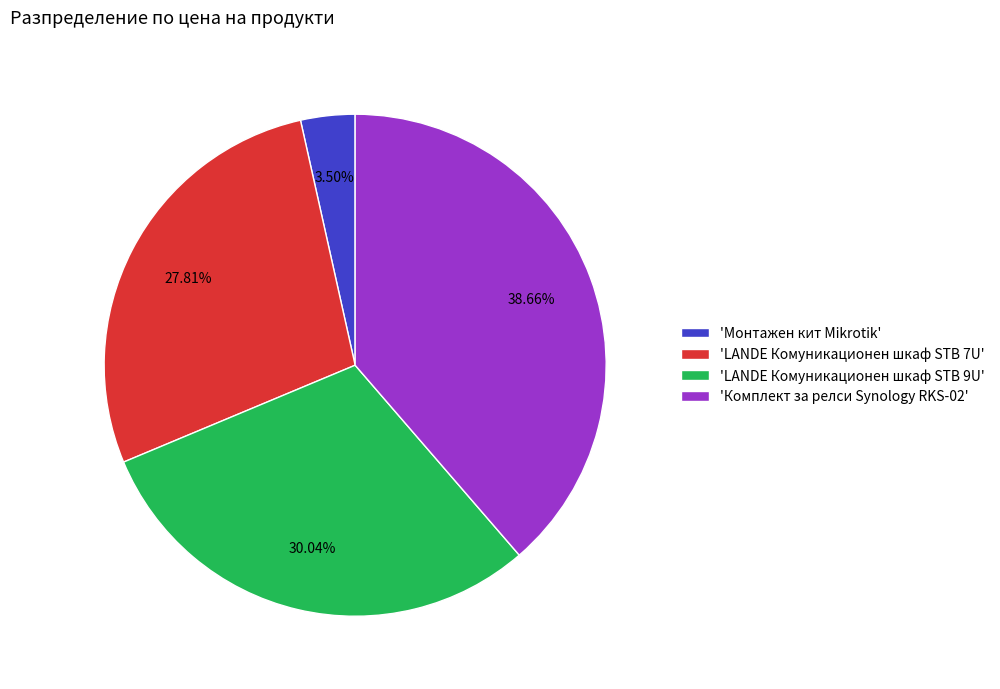

Between 'LANDE Комуникационен шкаф STB 9U' and 'Монтажен кит Mikrotik', which is larger?

'LANDE Комуникационен шкаф STB 9U'